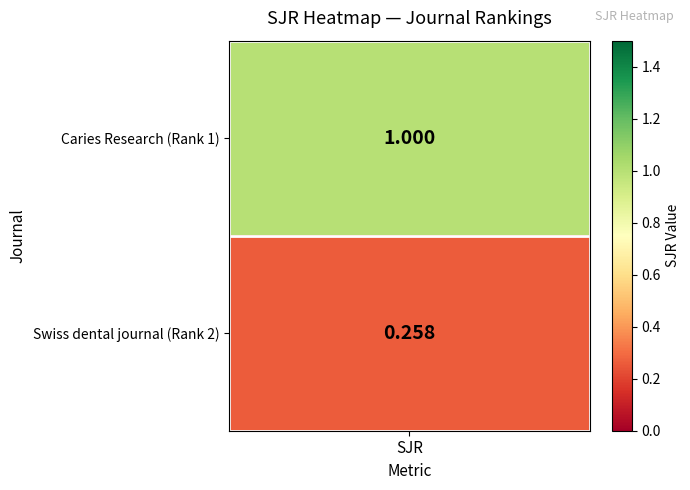

The value of Caries Research at 1 is -0.4. True or false?

False